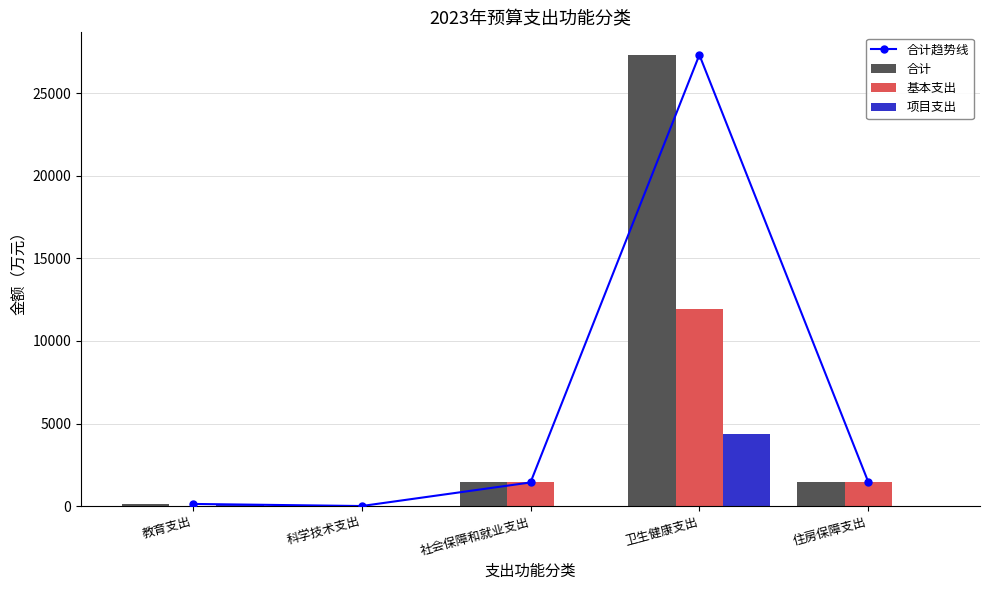

How many distinct data groups are displayed?

4